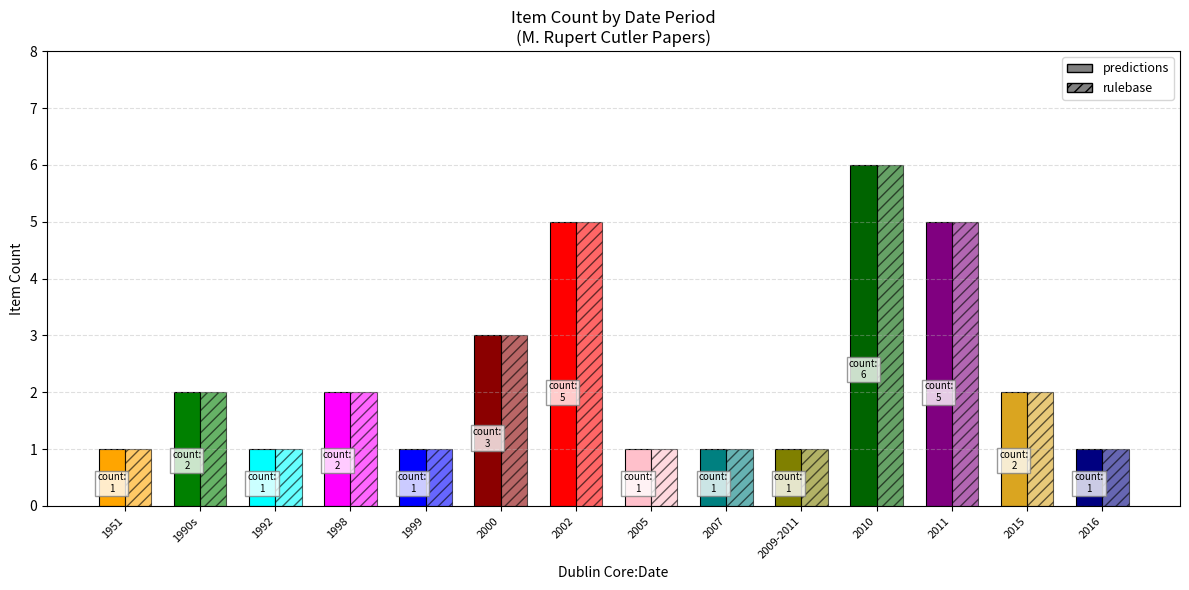

How many categories are shown in the chart?

14